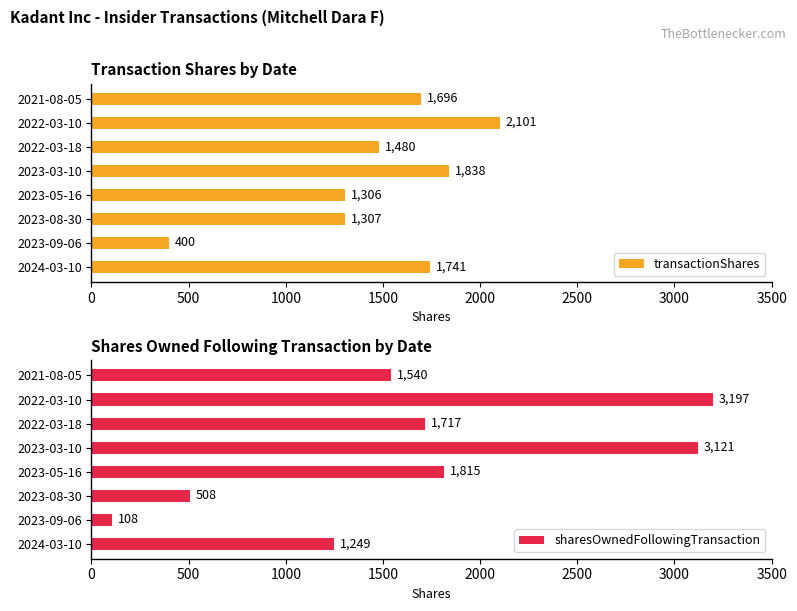

Reading left to right, list all the values displayed in this chart.

transactionShares: 1741	400	1307	1306	1838	1480	2101	1696
sharesOwnedFollowingTransaction: 1249	108	508	1815	3121	1717	3197	1540